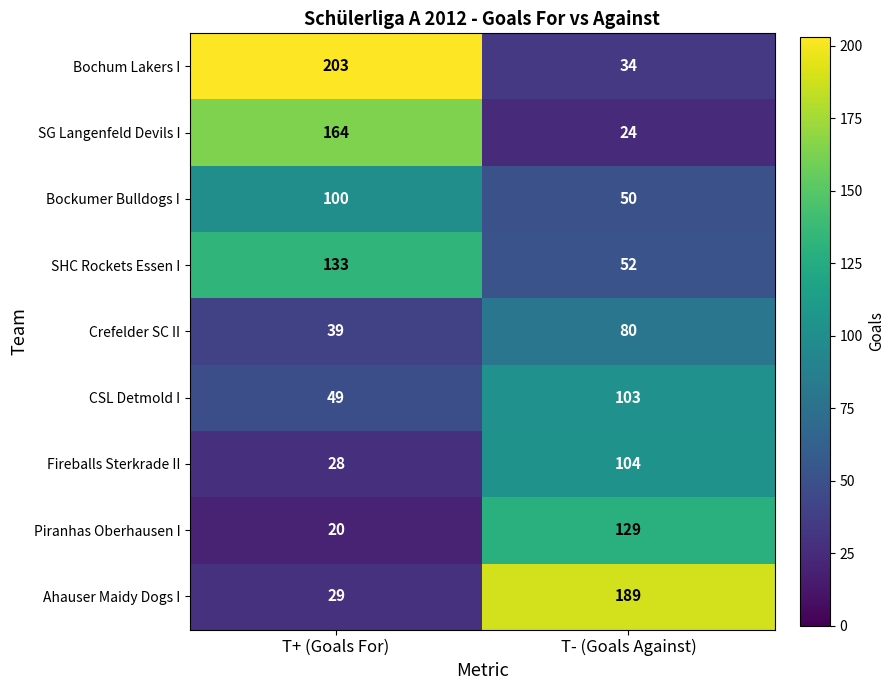

Which series changed the most between T+ (Goals For) and T- (Goals Against)?

Bochum Lakers I